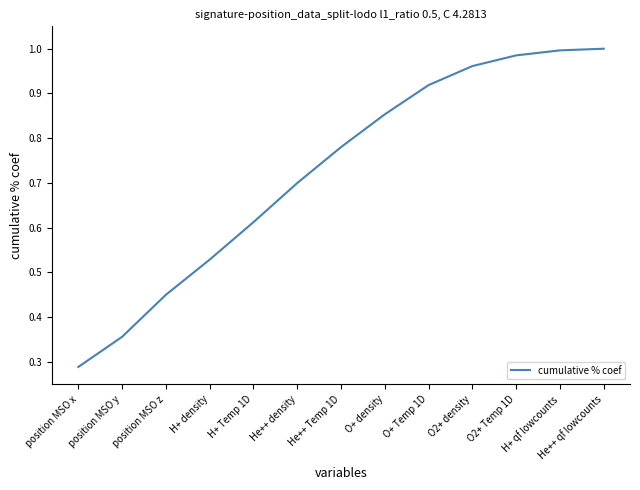

The chart shows a value of 1.0 at He++ qf lowcounts. True or false?

True